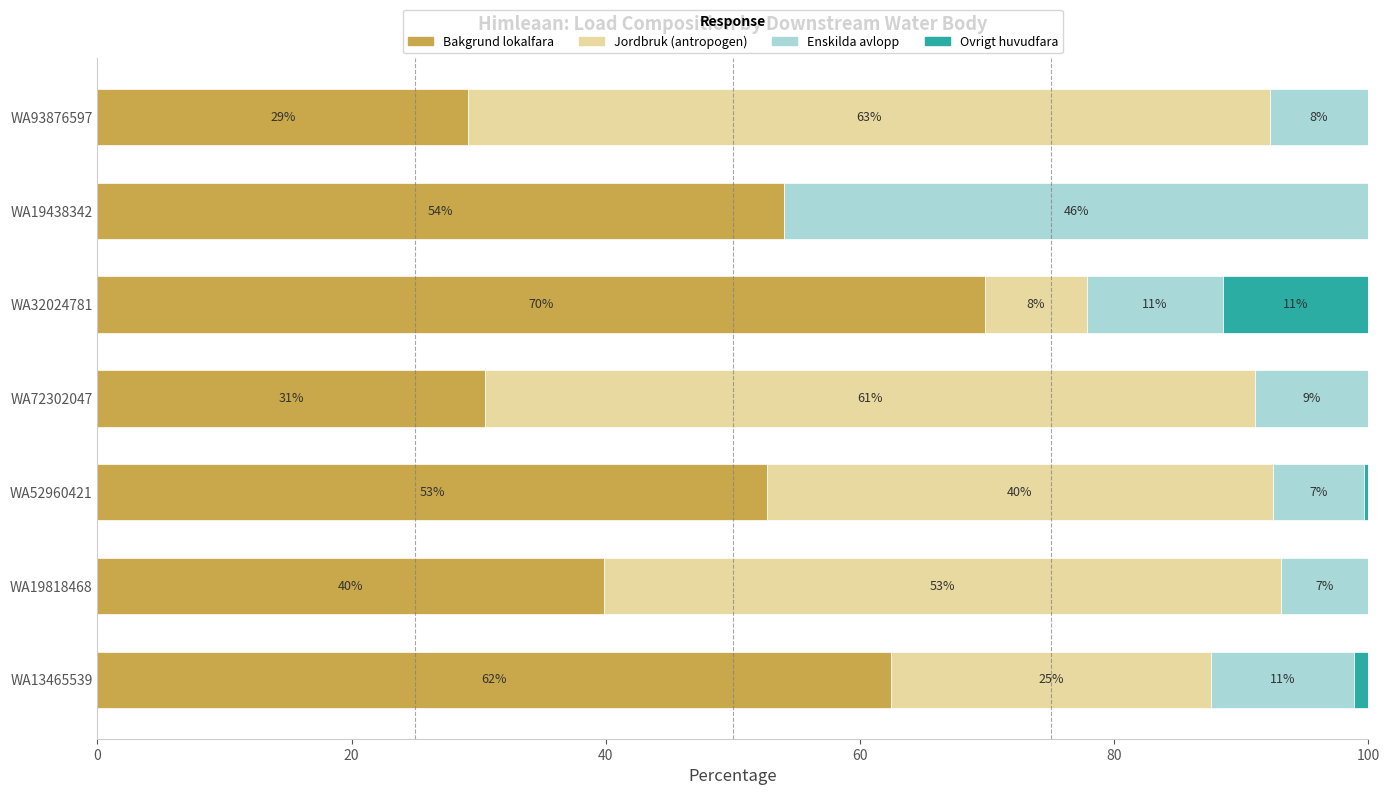

What is the average value of the Enskilda avlopp series?

14.1